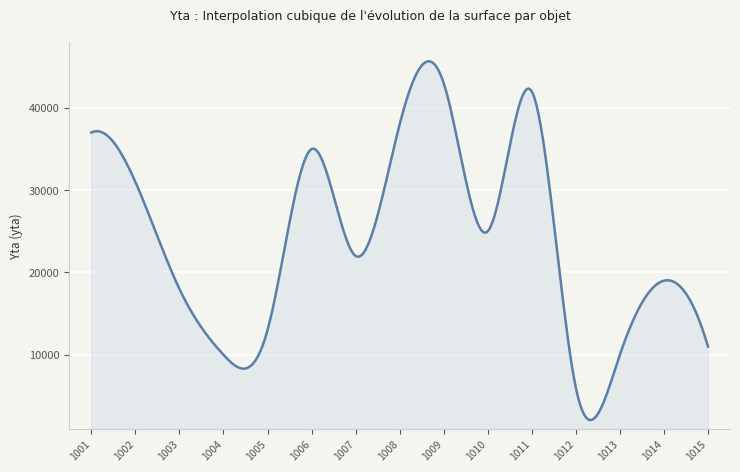

What is the maximum value shown in the chart?

45656.2